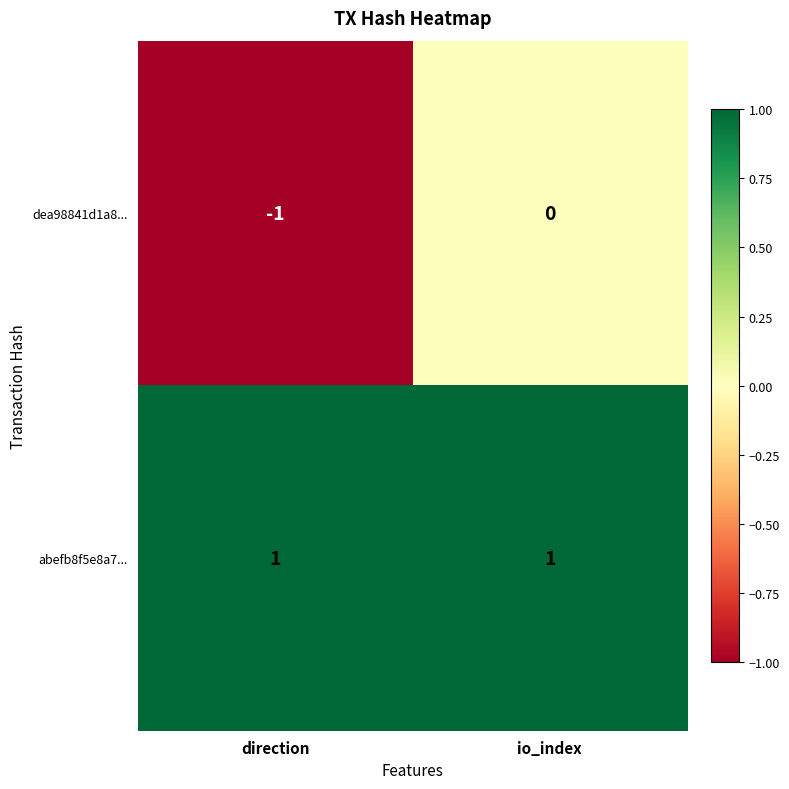

Which series has the widest spread of values?

dea98841d1a8...